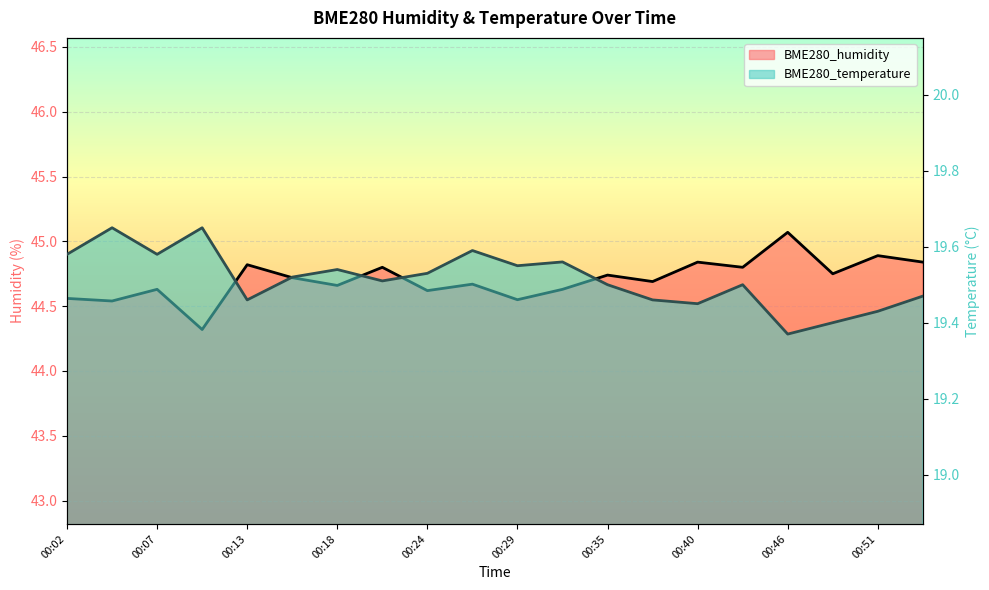

Read the BME280_temperature value at 00:35.

19.5